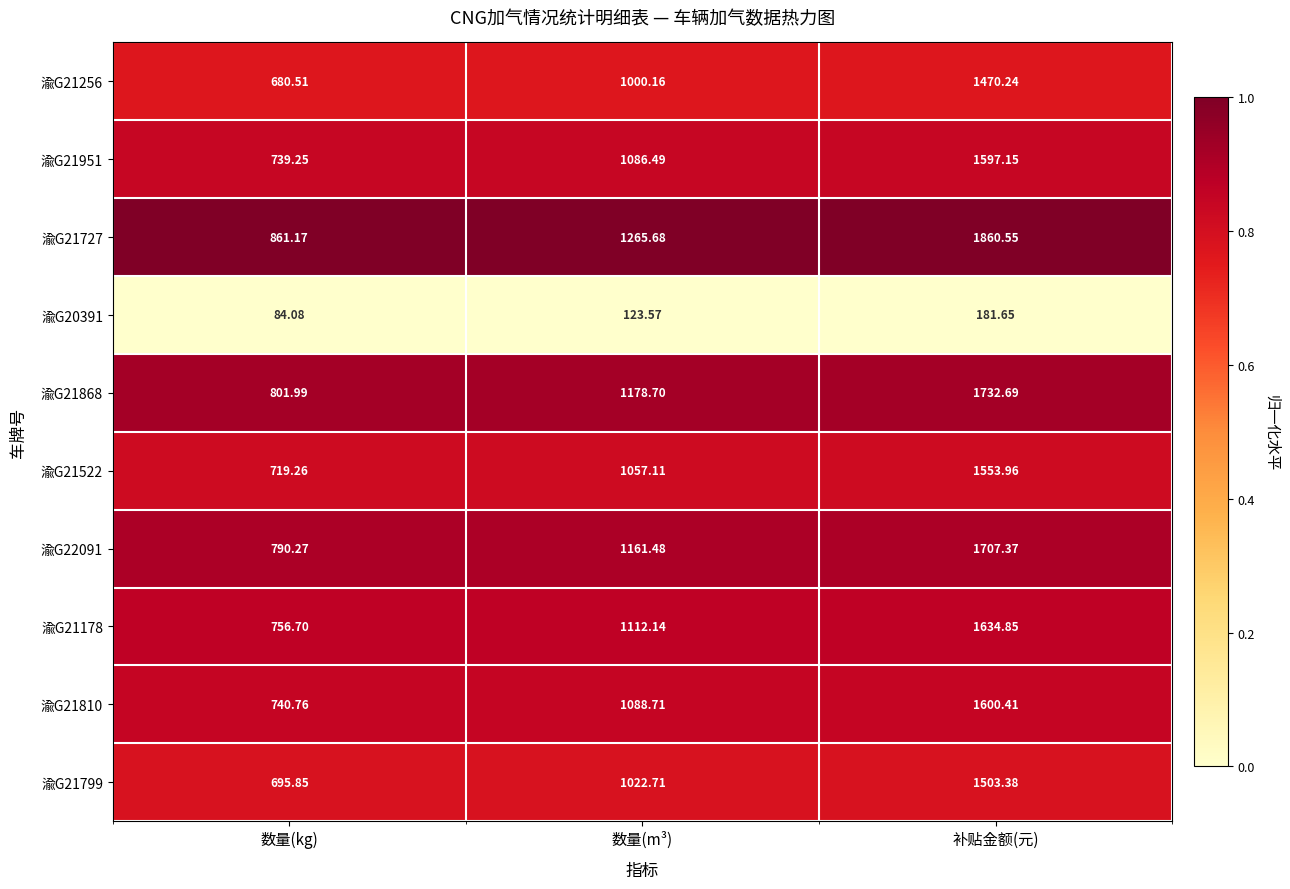

How many data points does each series have?

3